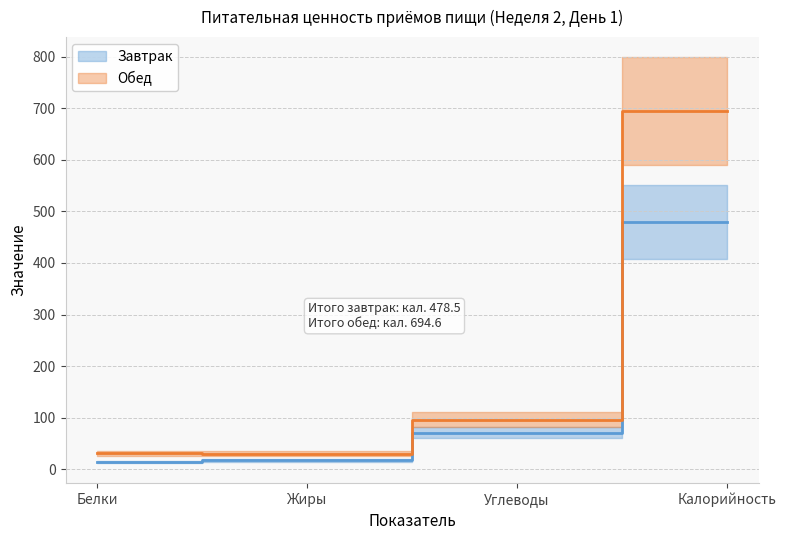

At how many categories does at least one series exceed 92?

2